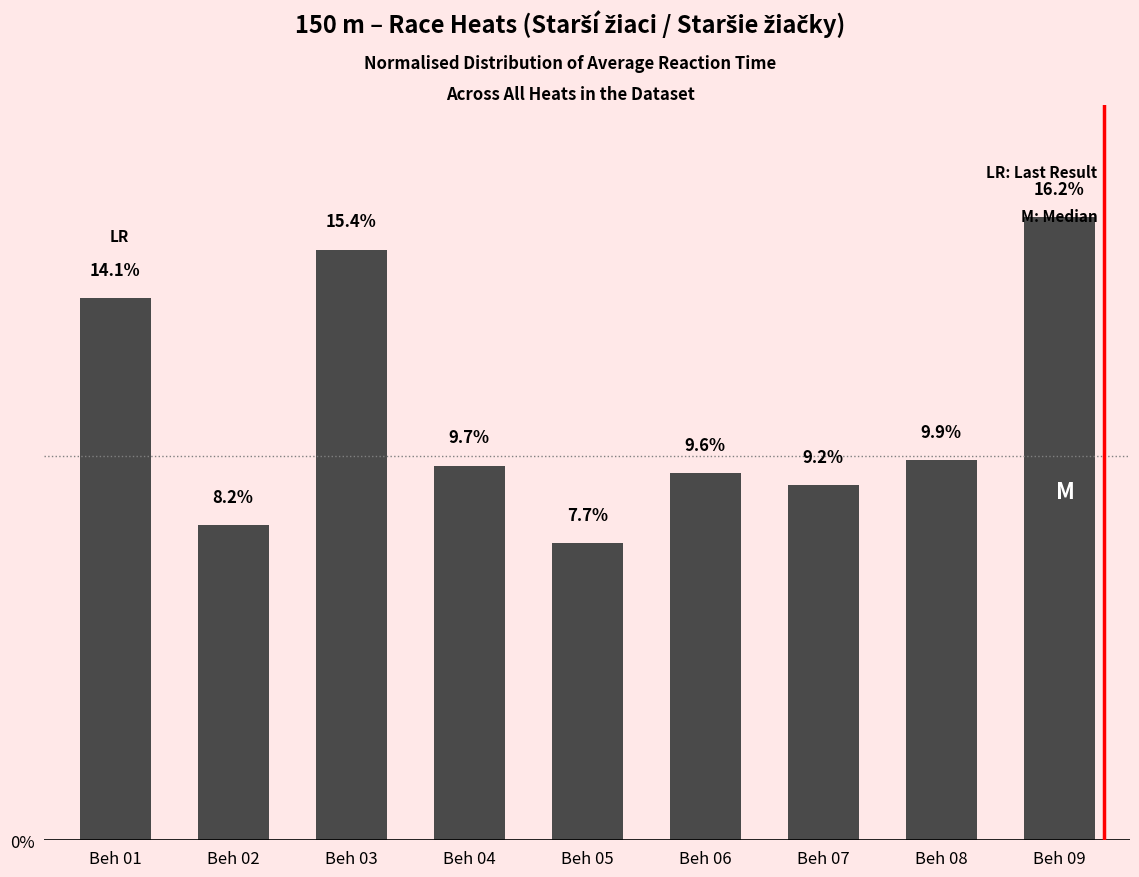

Where is the data nearest to the value 11?

Beh 08